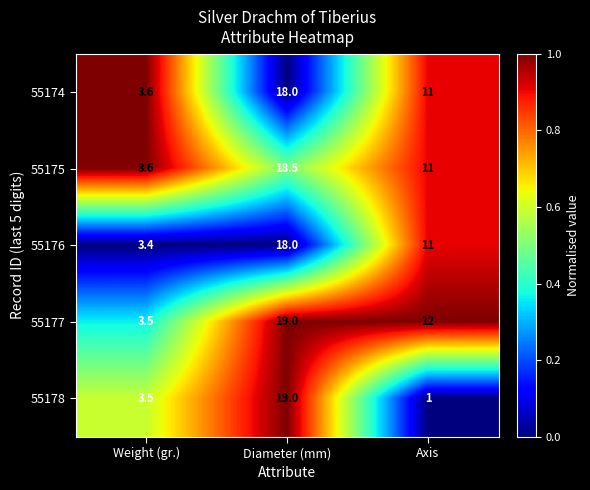

How many data points does each series have?

3